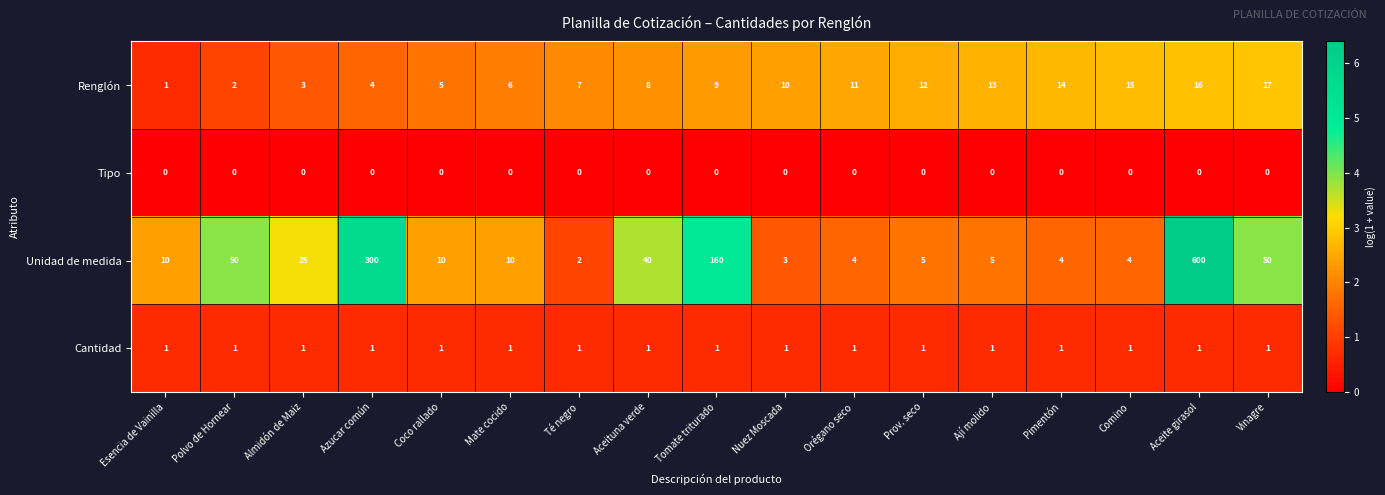

Rank the series at Vinagre from highest to lowest value.

Unidad de medida, Renglón, Cantidad, Tipo